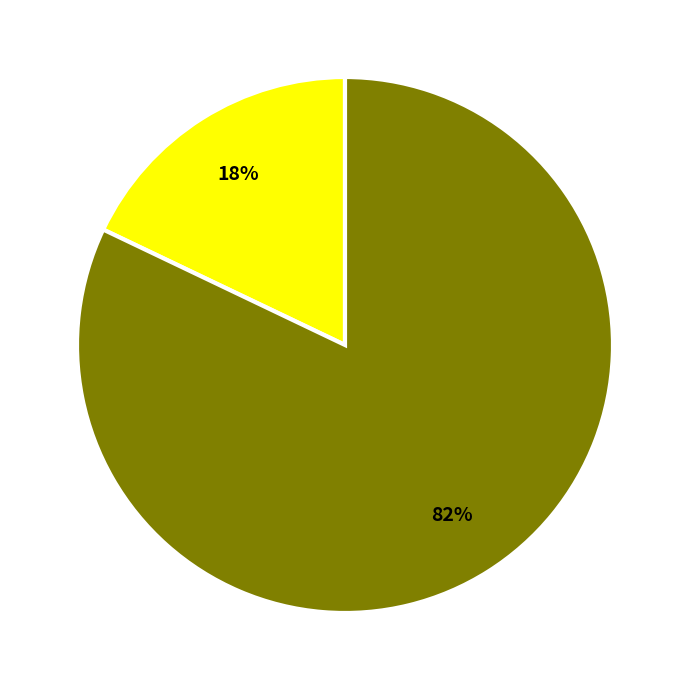

Is there any slice that represents more than half of the pie?

Yes